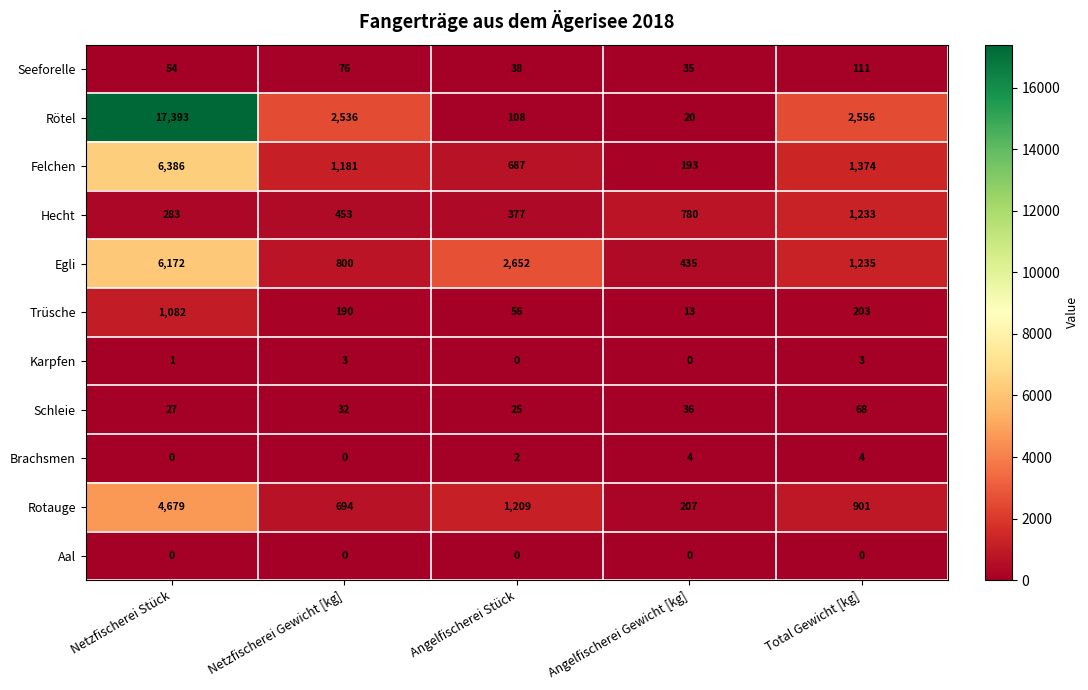

How many distinct data groups are displayed?

11